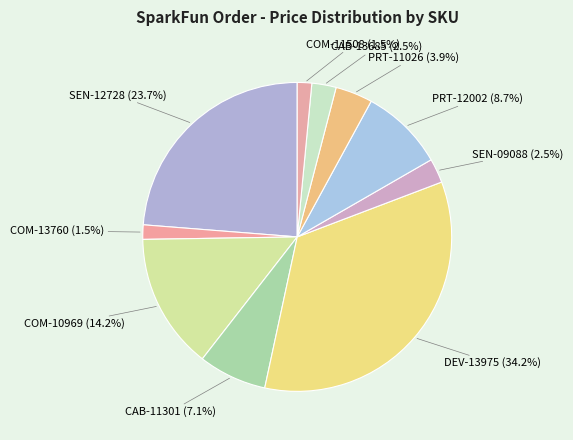

Is CAB-11301 the majority of the pie?

No